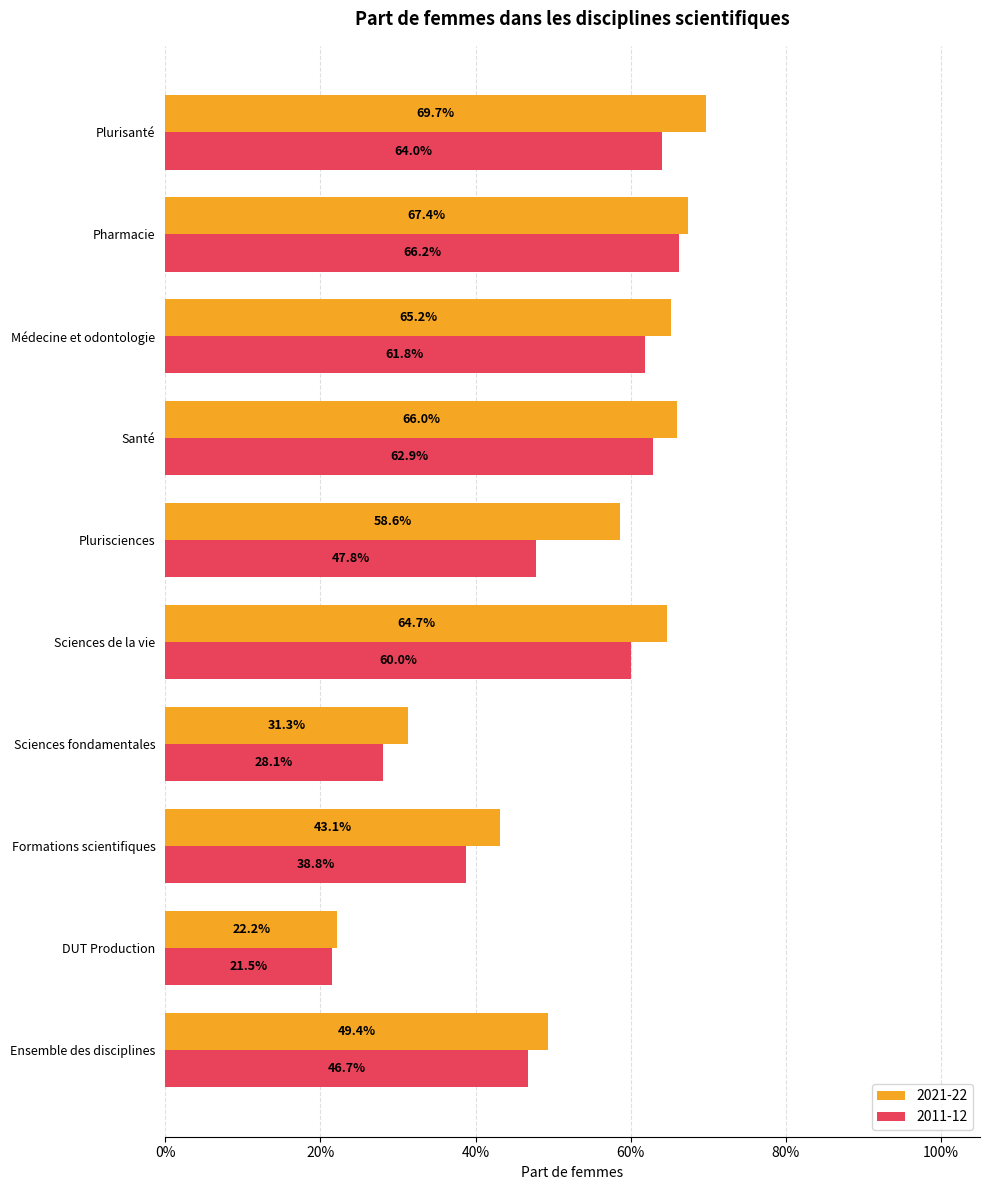

Between Pharmacie and DUT Production, which is larger?

Pharmacie